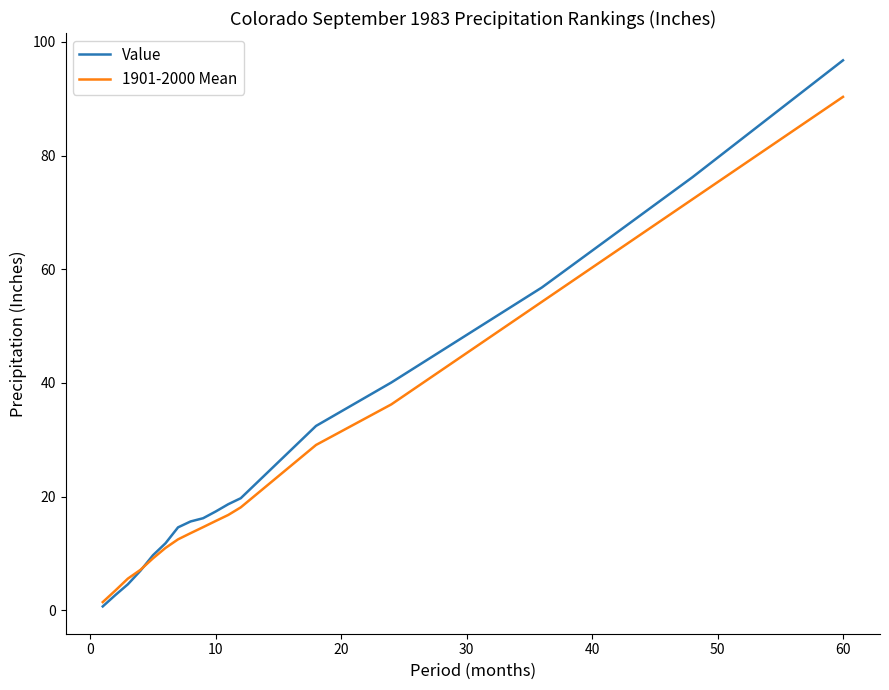

True or false: 1901-2000 Mean and Value intersect in this chart.

True